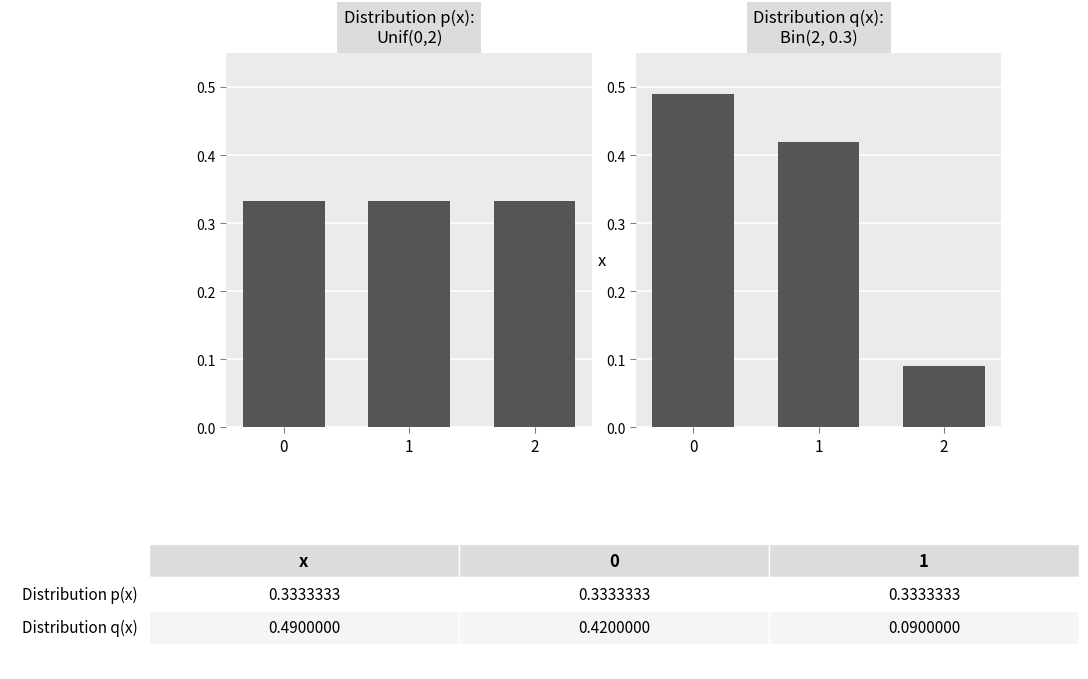

Reading right to left, extract all data points from this chart.

2=0.1	1=0.4	0=0.5